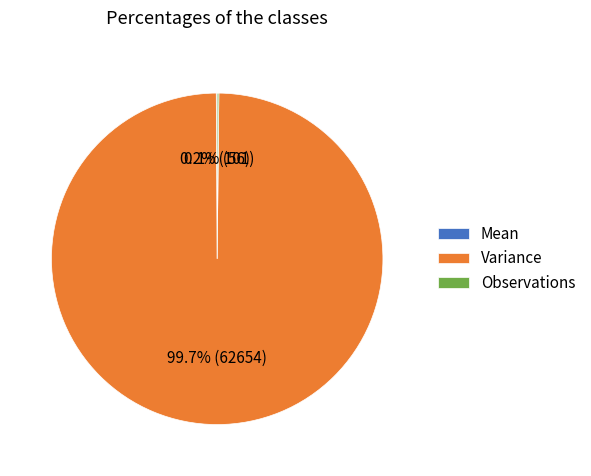

Is it true that Variance is 100% of the pie?

True